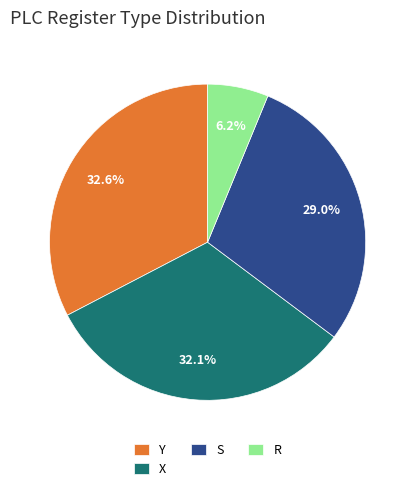

Count the number of slices in the pie.

4